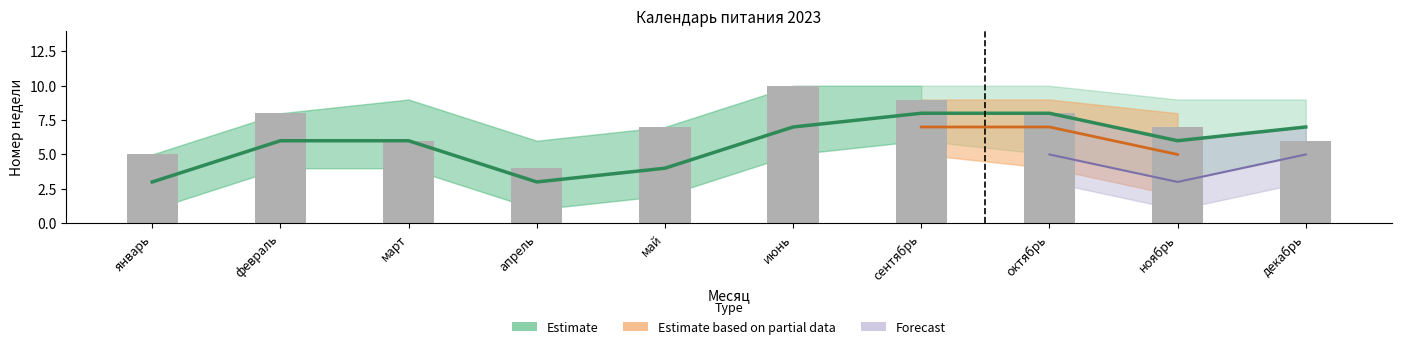

At which label does the data first exceed 6?

июнь